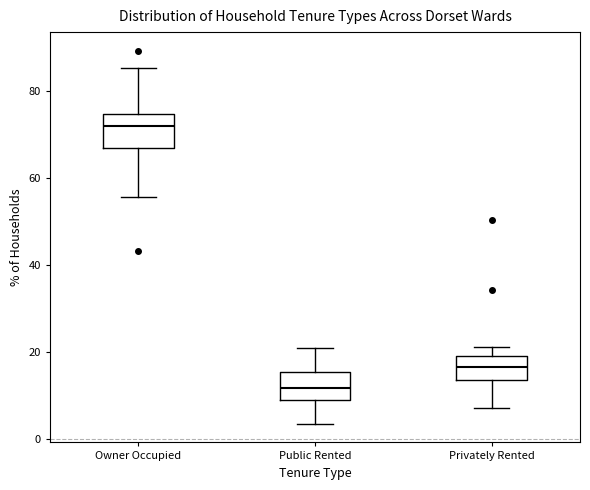

Which box's median line is the lowest?

Public Rented